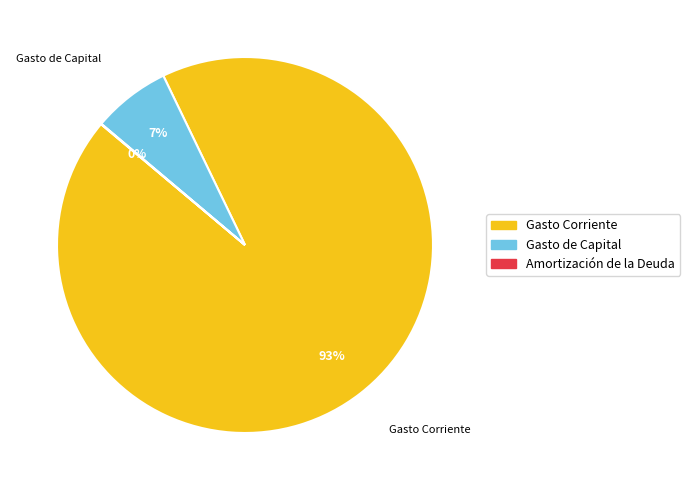

To the nearest percent, what is the average slice percentage?

33%